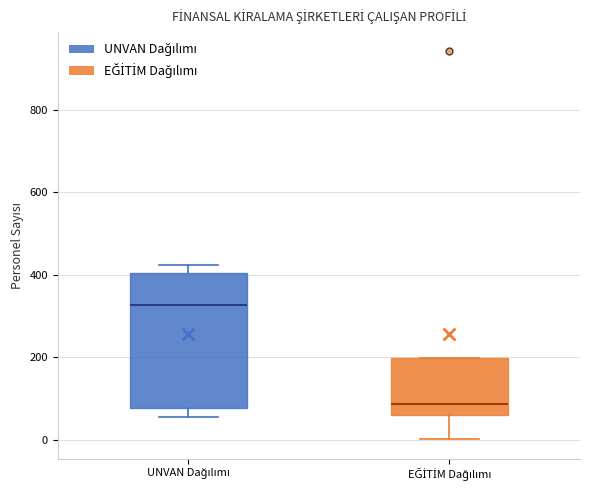

Comparing the boxes themselves (not the whiskers), which one is the tallest?

UNVAN Dağılımı